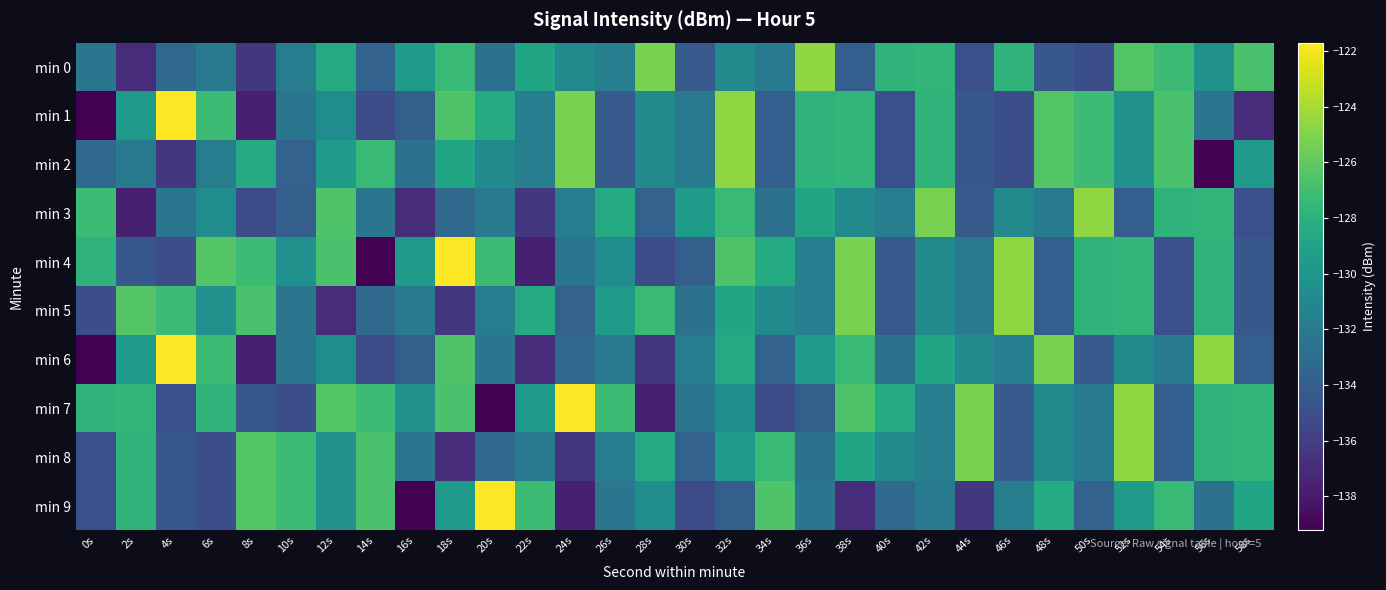

Which series has the largest total across all categories?

min 7